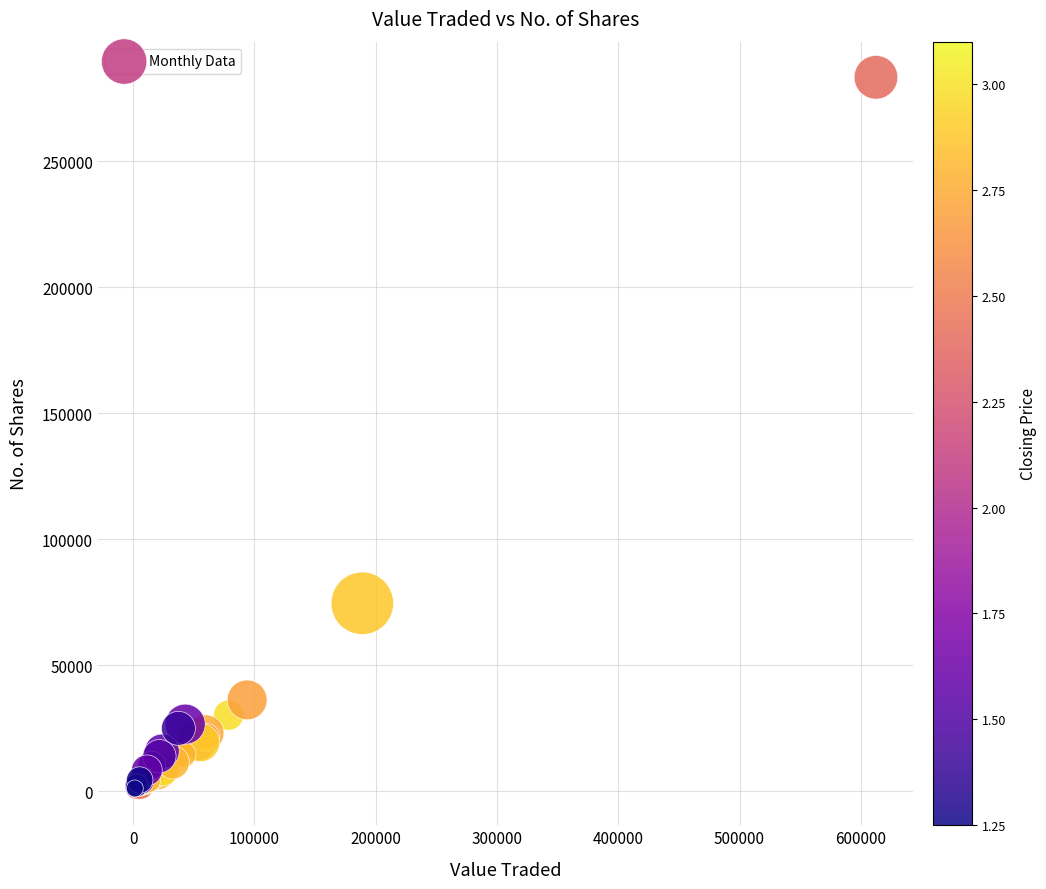

What Y value in the scatter plot is closest to 141950?

74546